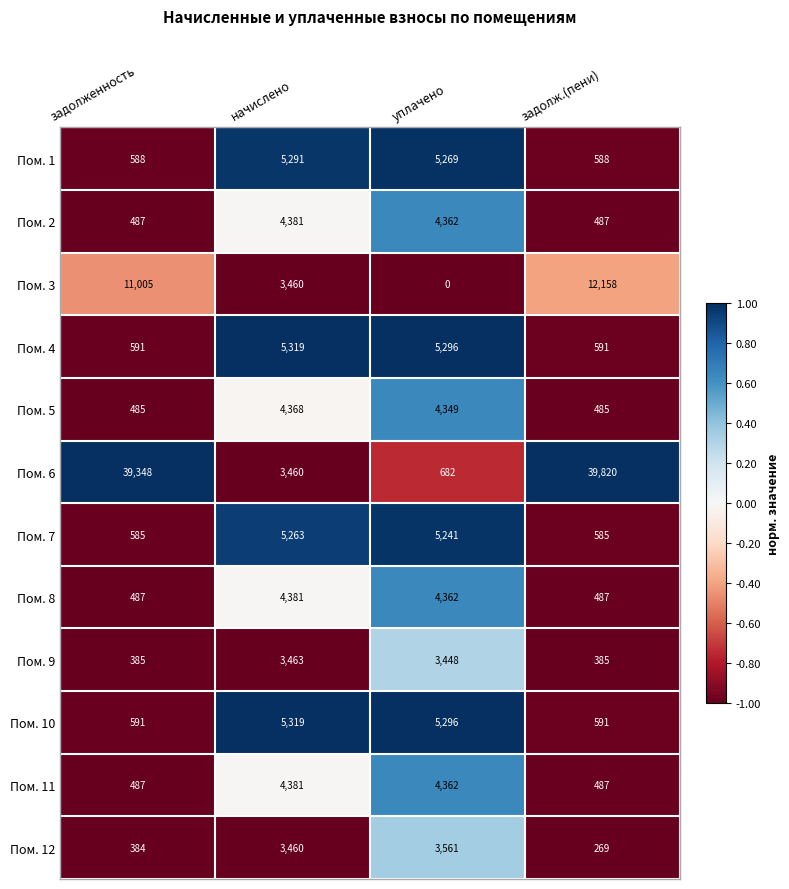

Between начислено and уплачено, which series saw the biggest shift?

Пом. 3